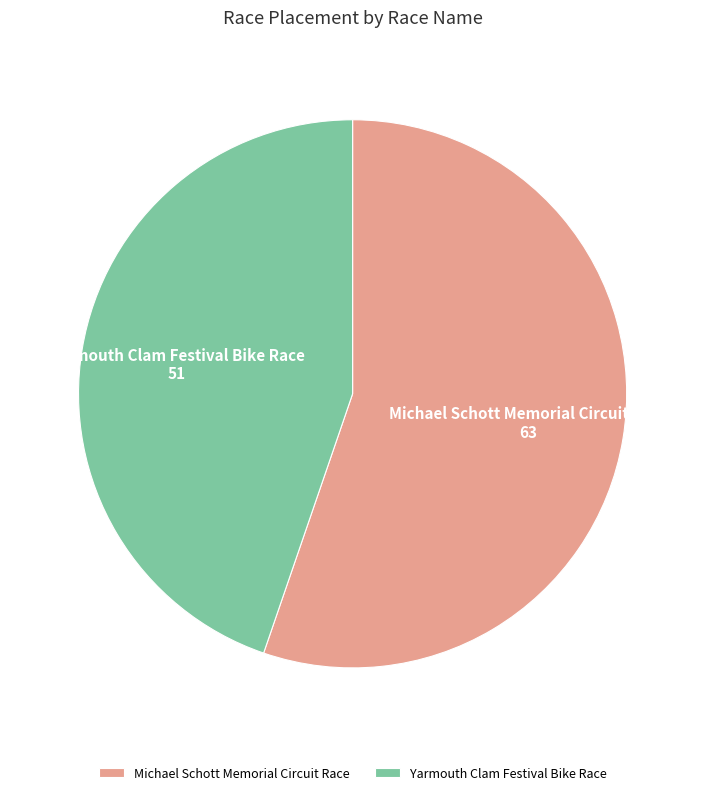

Is the sum of Yarmouth Clam Festival Bike Race and Michael Schott Memorial Circuit Race greater than half?

Yes